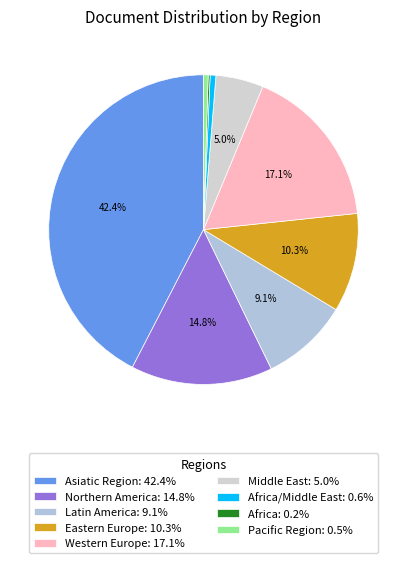

How many segments does this pie chart have?

9